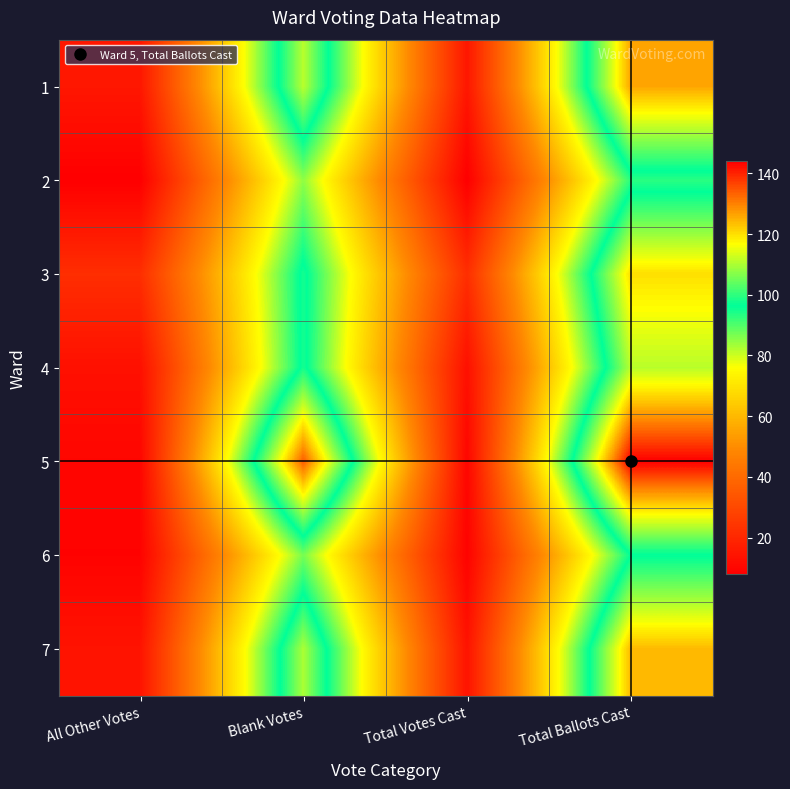

Reading left to right, transcribe all the data shown in this chart.

1: All Other Votes=15	Blank Votes=111	Total Votes Cast=15	Total Ballots Cast=126
2: All Other Votes=8	Blank Votes=85	Total Votes Cast=8	Total Ballots Cast=93
3: All Other Votes=22	Blank Votes=98	Total Votes Cast=22	Total Ballots Cast=120
4: All Other Votes=13	Blank Votes=98	Total Votes Cast=13	Total Ballots Cast=111
5: All Other Votes=10	Blank Votes=134	Total Votes Cast=10	Total Ballots Cast=144
6: All Other Votes=9	Blank Votes=87	Total Votes Cast=9	Total Ballots Cast=96
7: All Other Votes=14	Blank Votes=110	Total Votes Cast=14	Total Ballots Cast=124